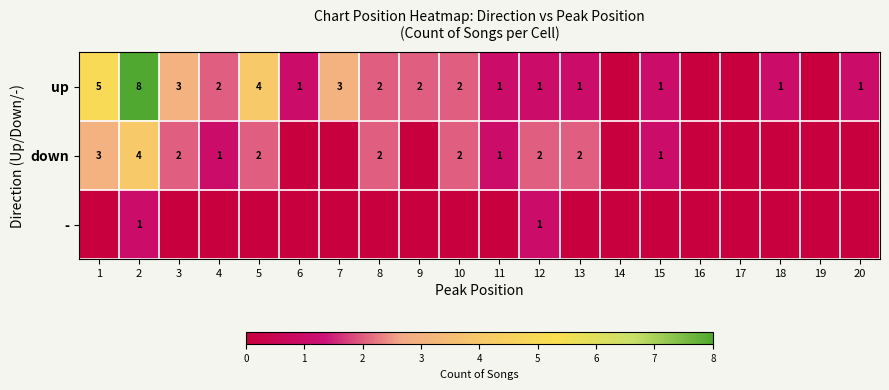

The up series shows 3 at 5. True or false?

False